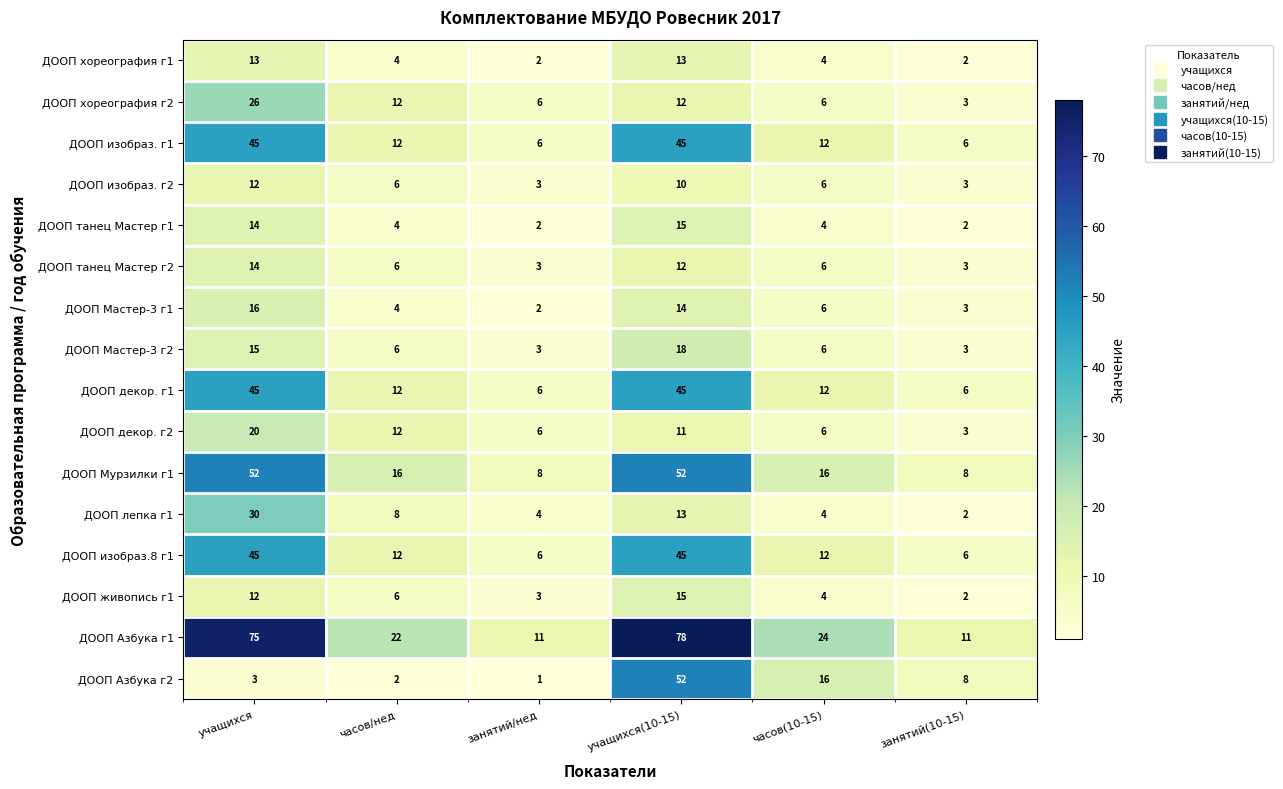

At which category does the chart reach its peak across all series?

учащихся(10-15)